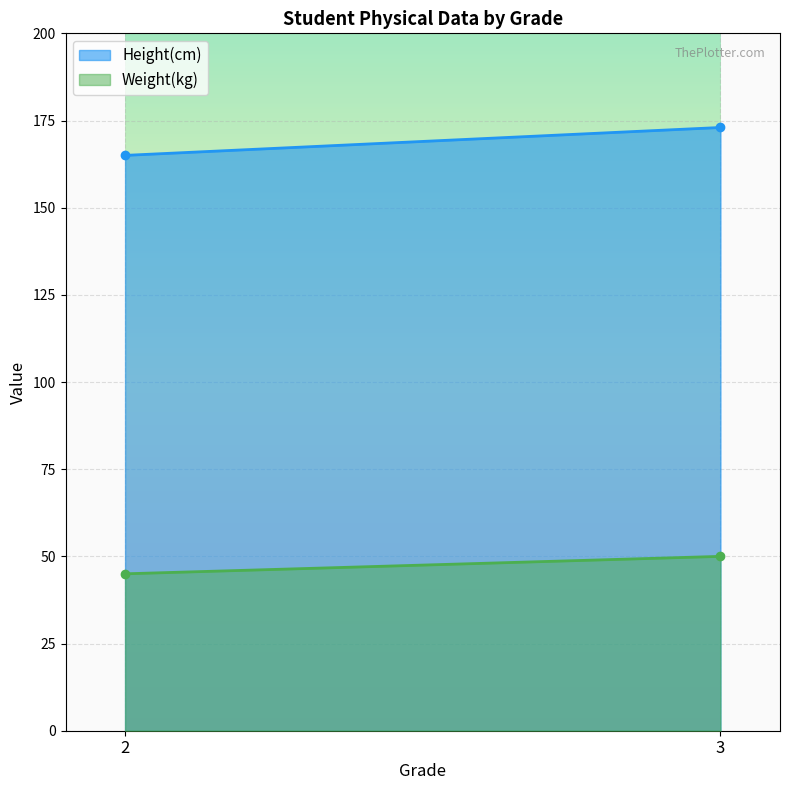

Read the Height(cm) value at 2.

165